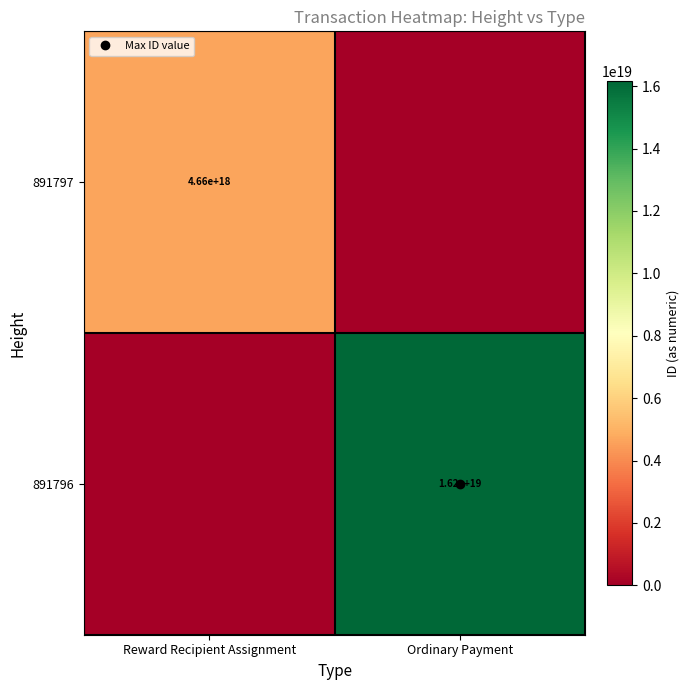

Which series has the largest range (max minus min)?

891796